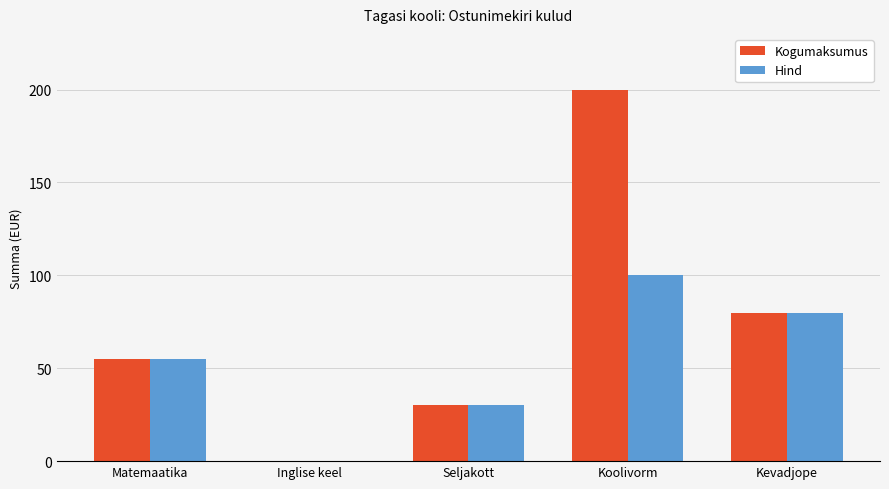

Which series has the largest range (max minus min)?

Kogumaksumus